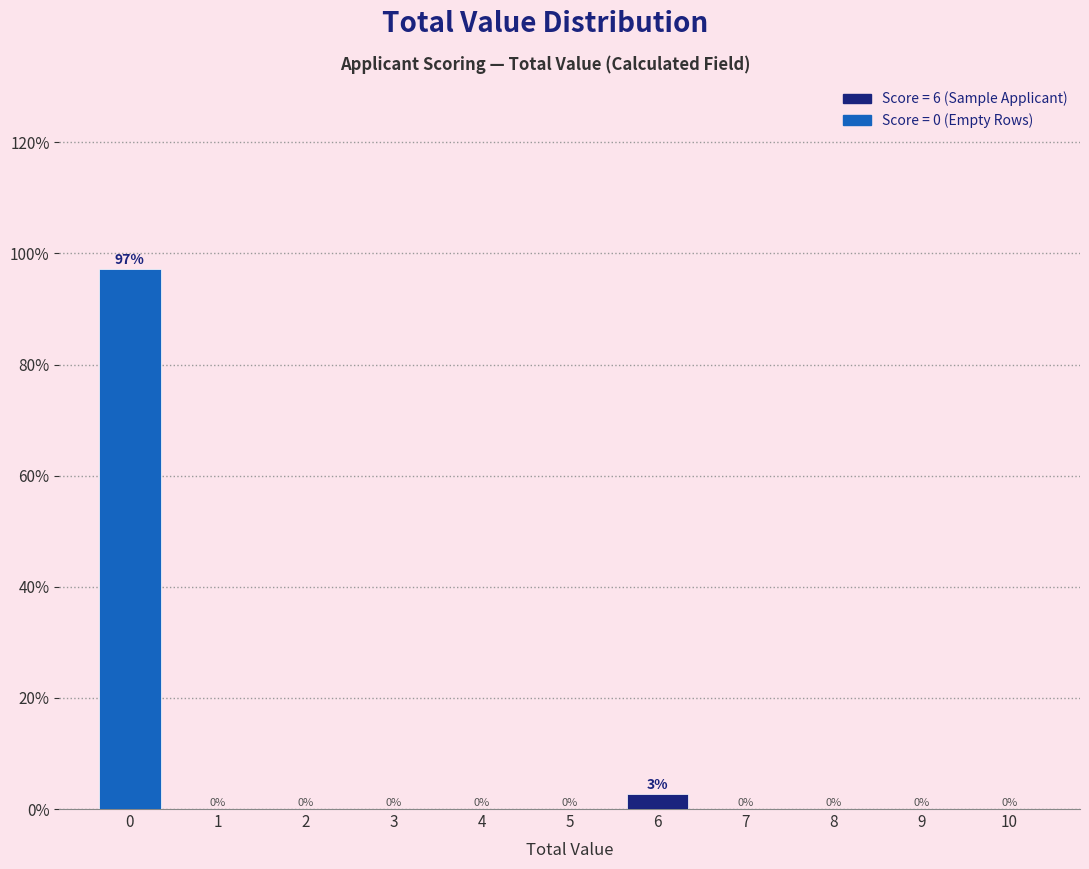

Read the value at 0.

97.2